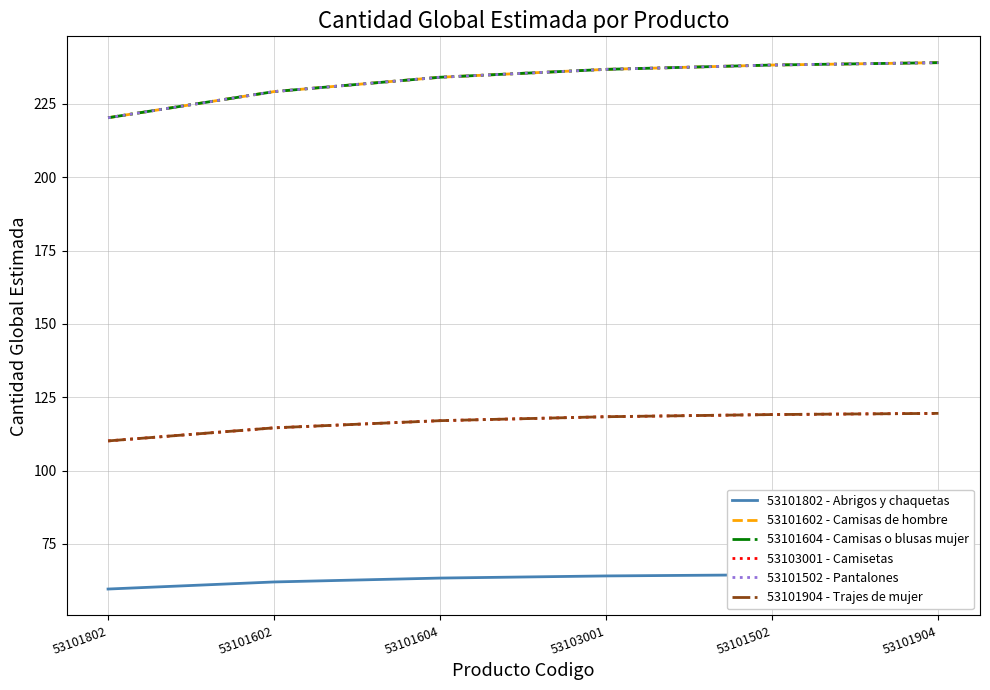

Which series has the largest total across all categories?

53101602 - Camisas de hombre